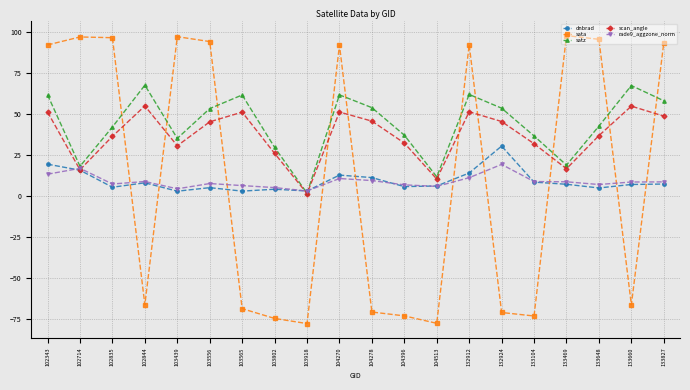

What is the total value across all series at 104396?

9.1